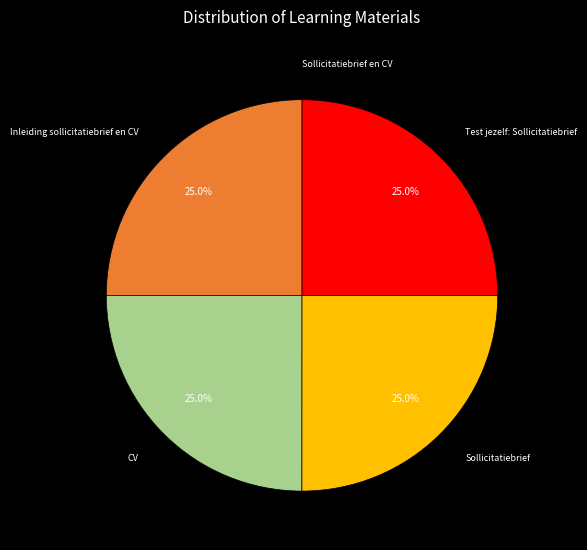

What portion of the pie excludes CV?

75.0%